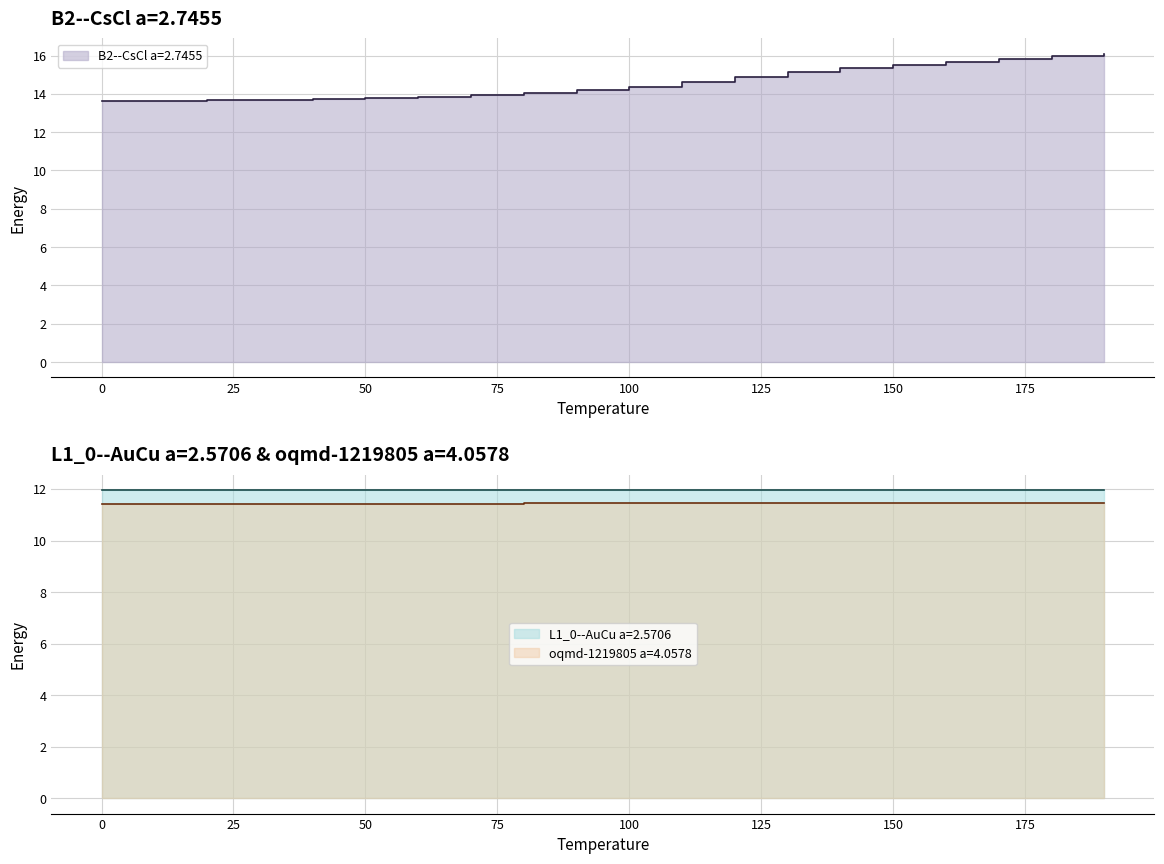

What value does the L1_0--AuCu a=2.5706 series have at 0?

12.0